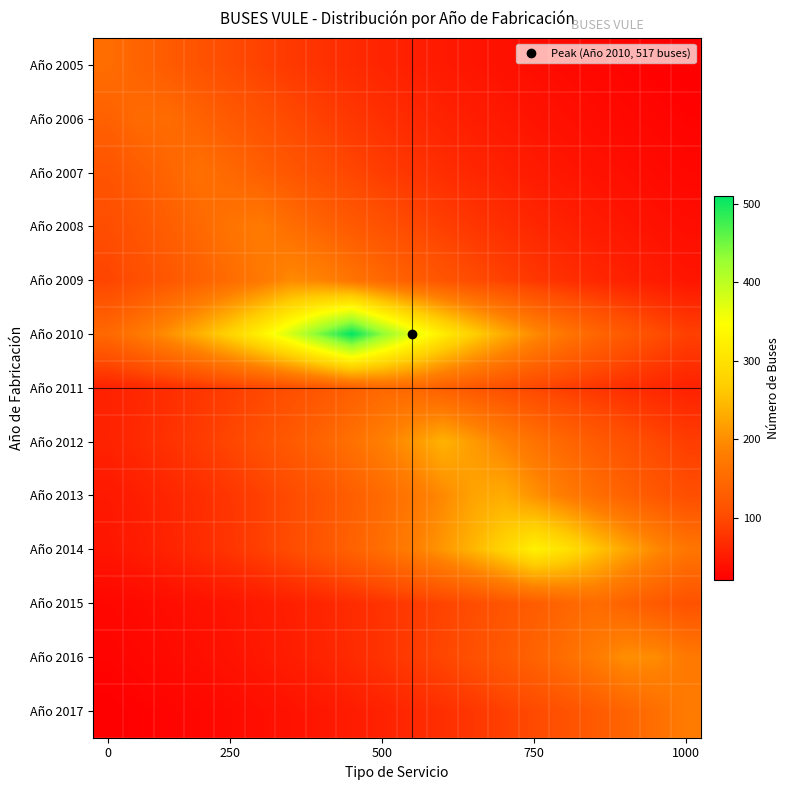

What is the smallest value displayed?

21.0